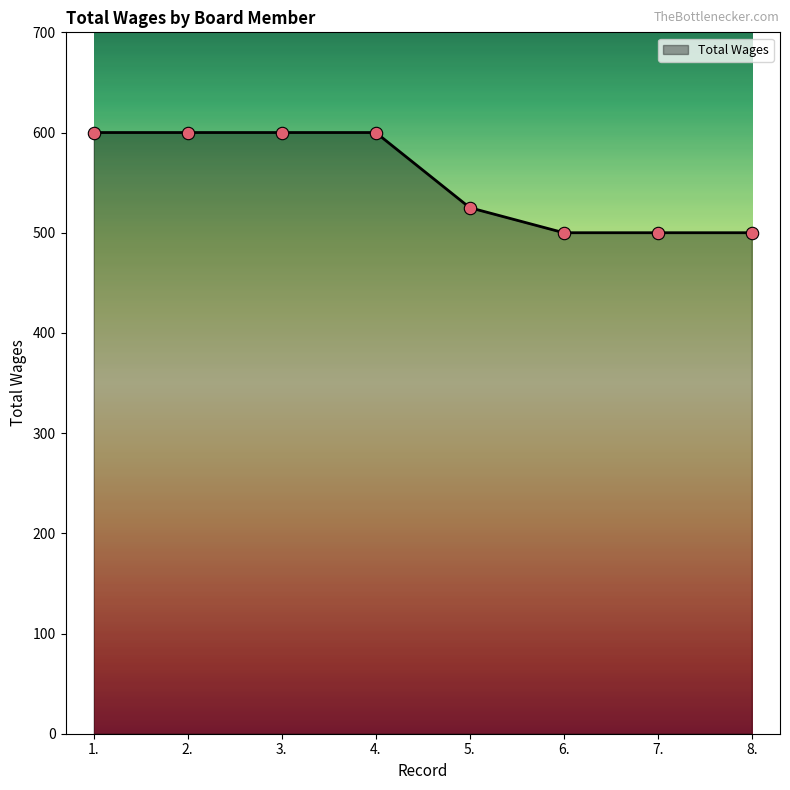

What is the change in value from 3. to 8.?

-100